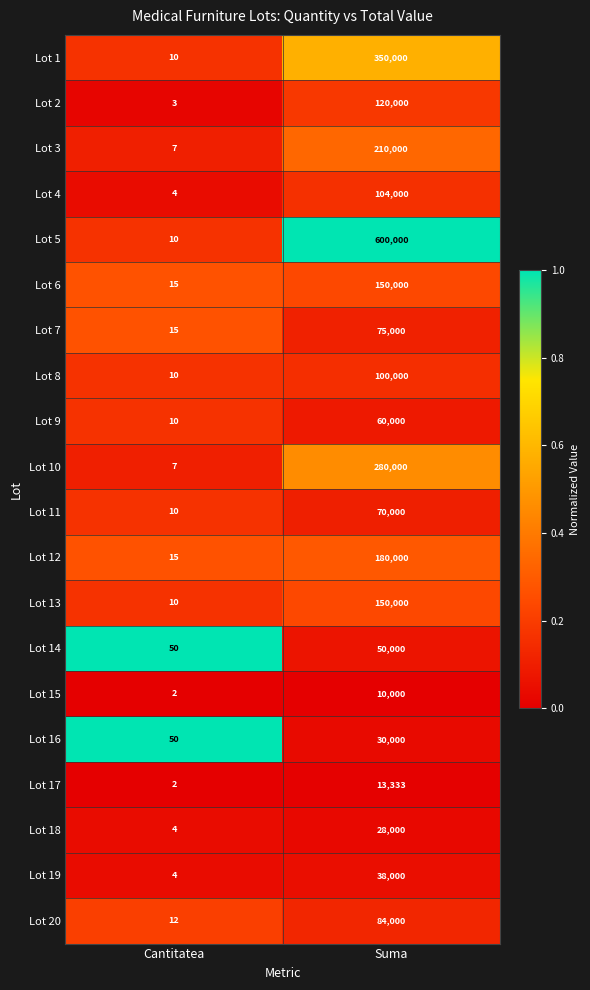

Which series has the largest range (max minus min)?

Lot 5